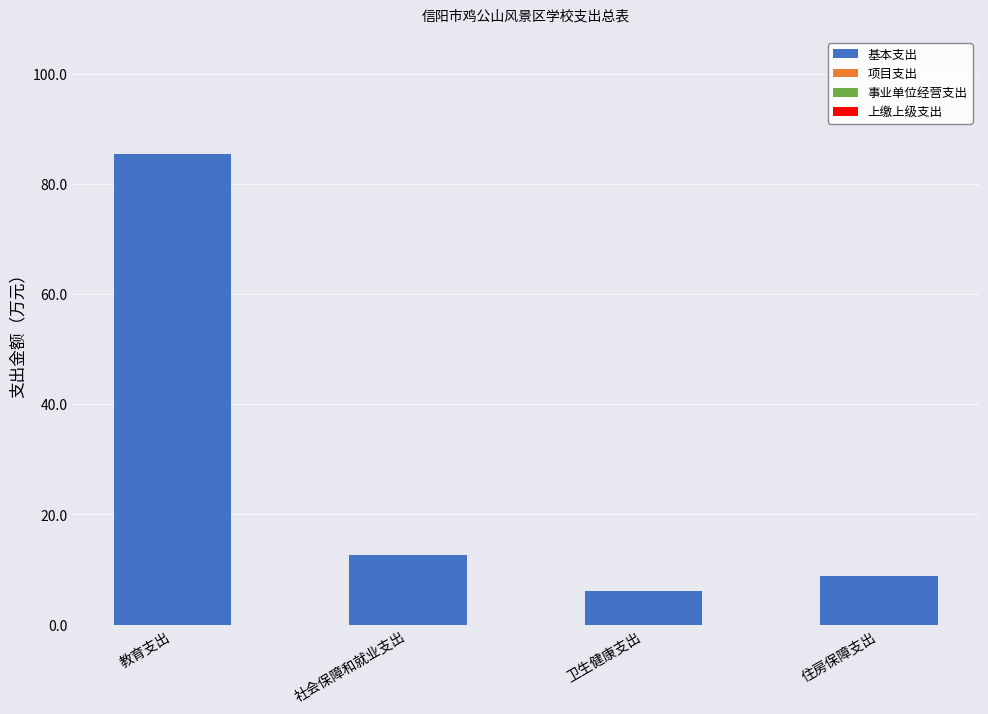

What is the change in value from 教育支出 to 住房保障支出?

-76.5